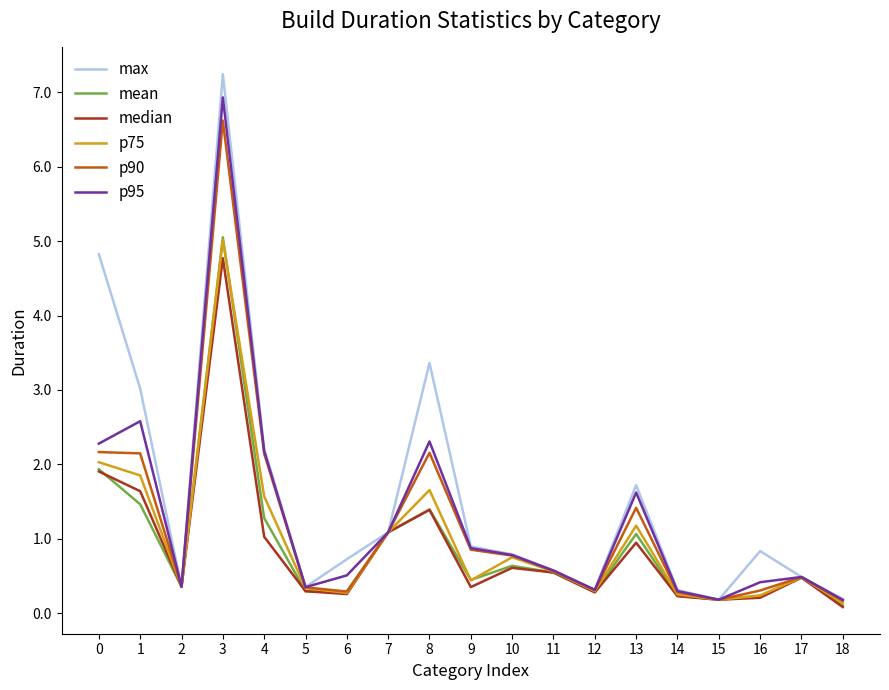

How many lines are shown in the chart?

6